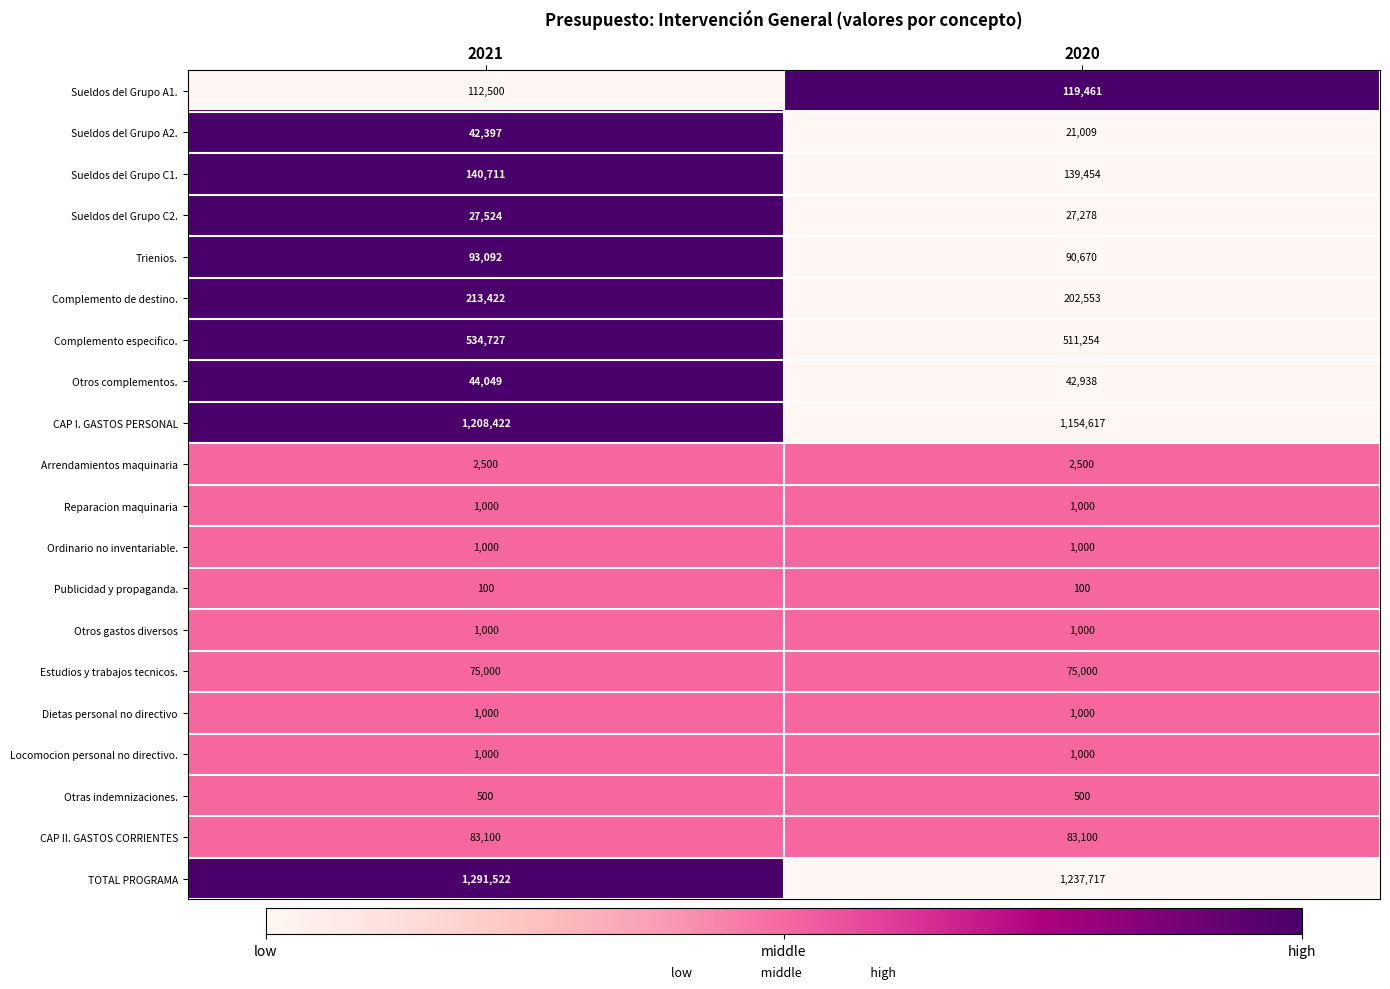

How many data points does each series have?

2